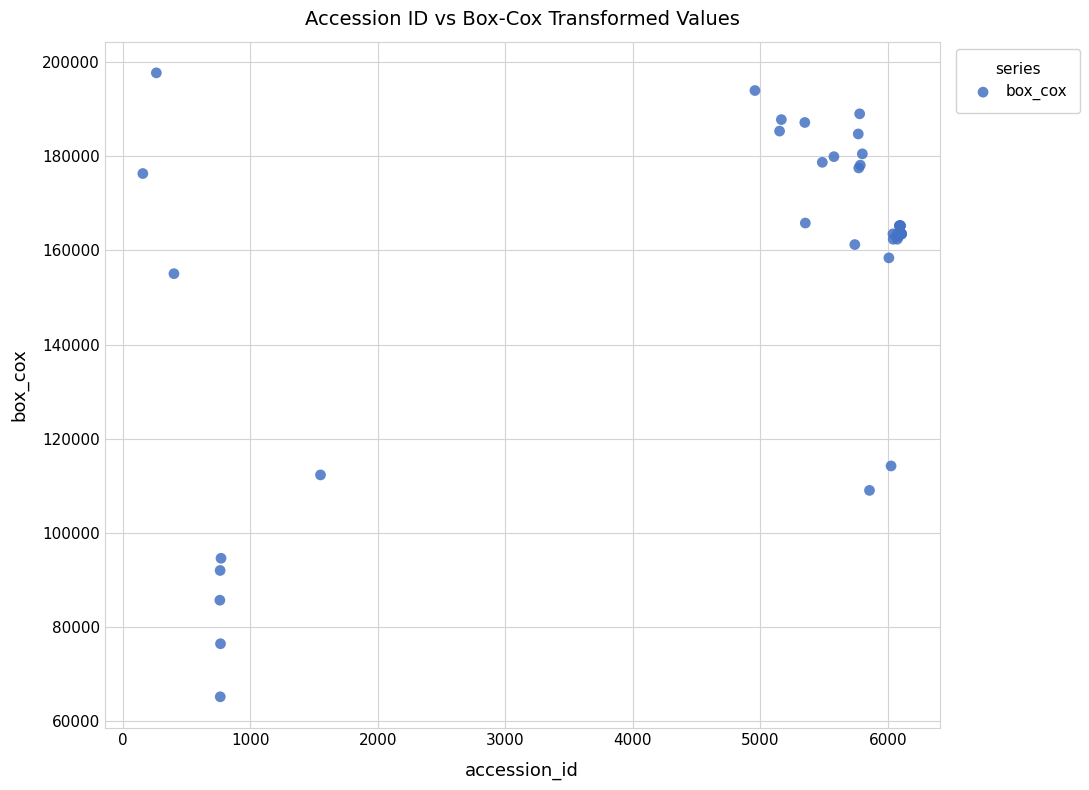

What Y value in the scatter plot is closest to 131441?

114194.3